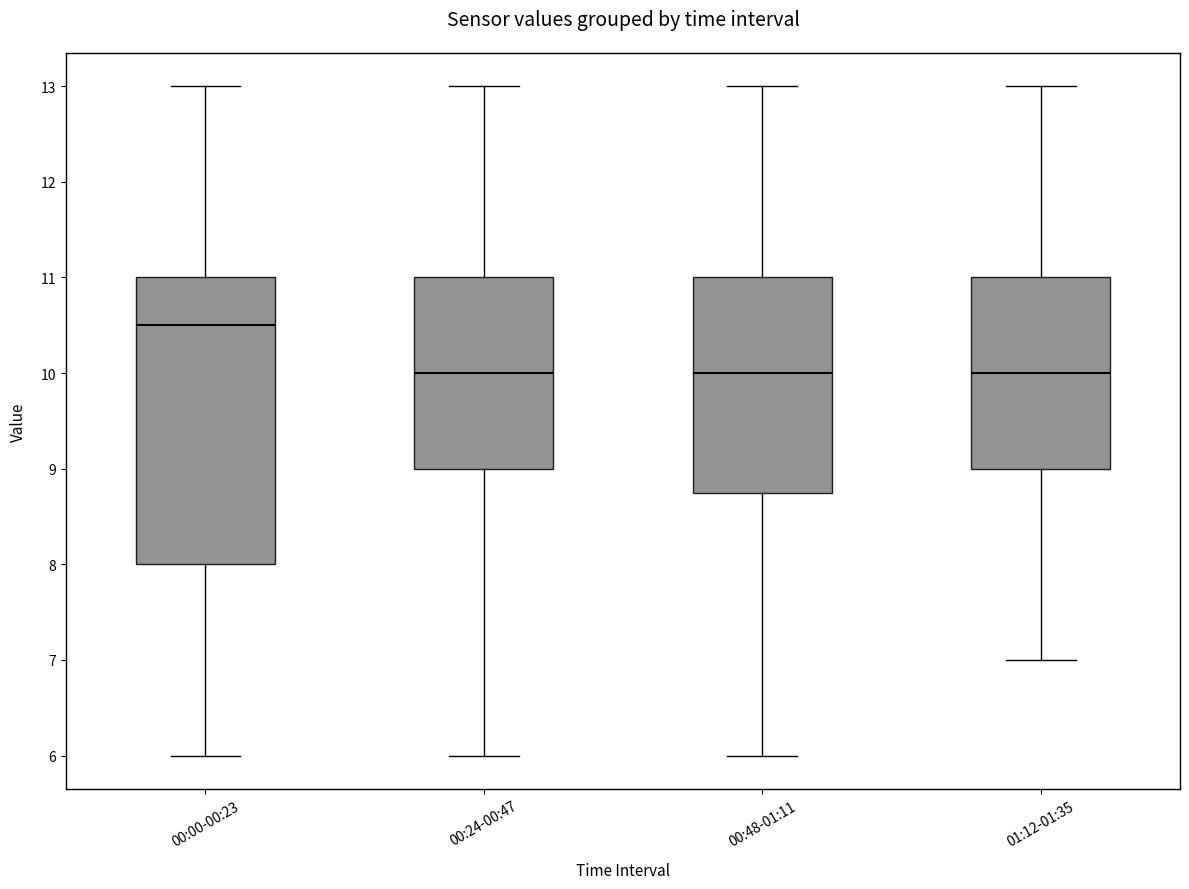

Reading left to right, transcribe this box plot: for each box, give where its median line is, the range the box spans, and where its two whiskers end, as read against the y-axis. The values are not printed on the chart, so give them approximately, as read against the axis.

00:00-00:23: median 10.5, box 8.0 to 11.0, whiskers 6.0 to 13.0
00:24-00:47: median 10.0, box 9.0 to 11.0, whiskers 6.0 to 13.0
00:48-01:11: median 10.0, box 8.8 to 11.0, whiskers 6.0 to 13.0
01:12-01:35: median 10.0, box 9.0 to 11.0, whiskers 7.0 to 13.0